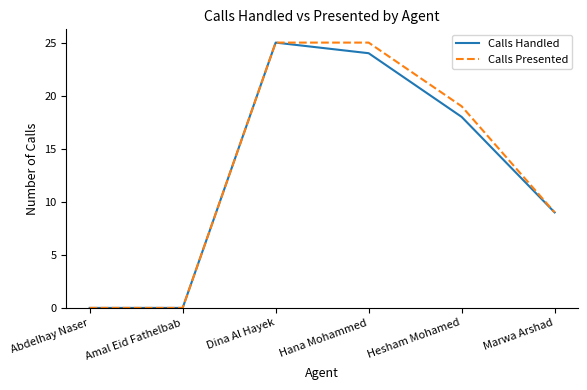

What are all the series names shown in the legend?

Calls Handled, Calls Presented